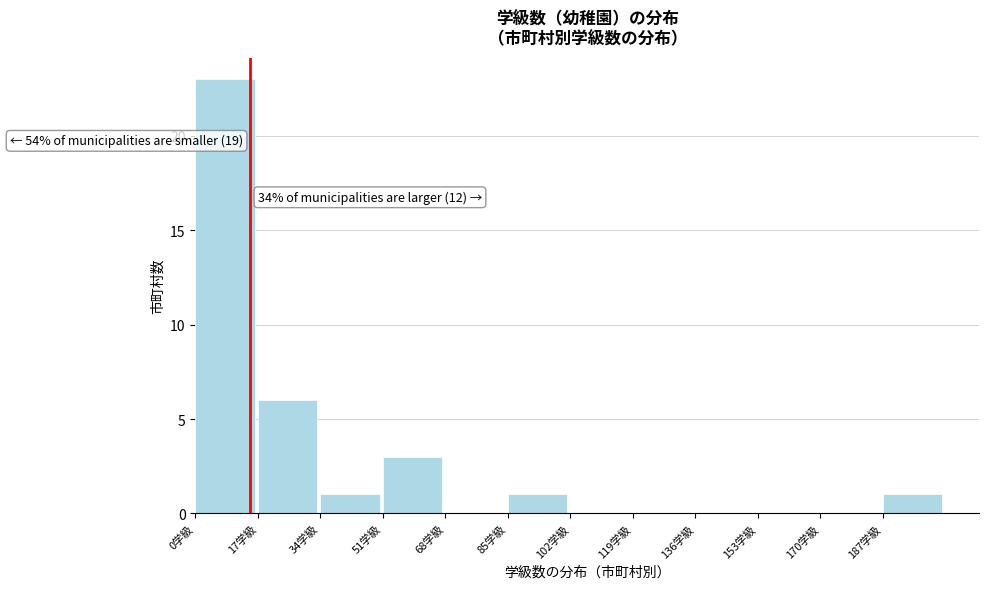

Which range on the x-axis has the tallest bar?

0 to 17